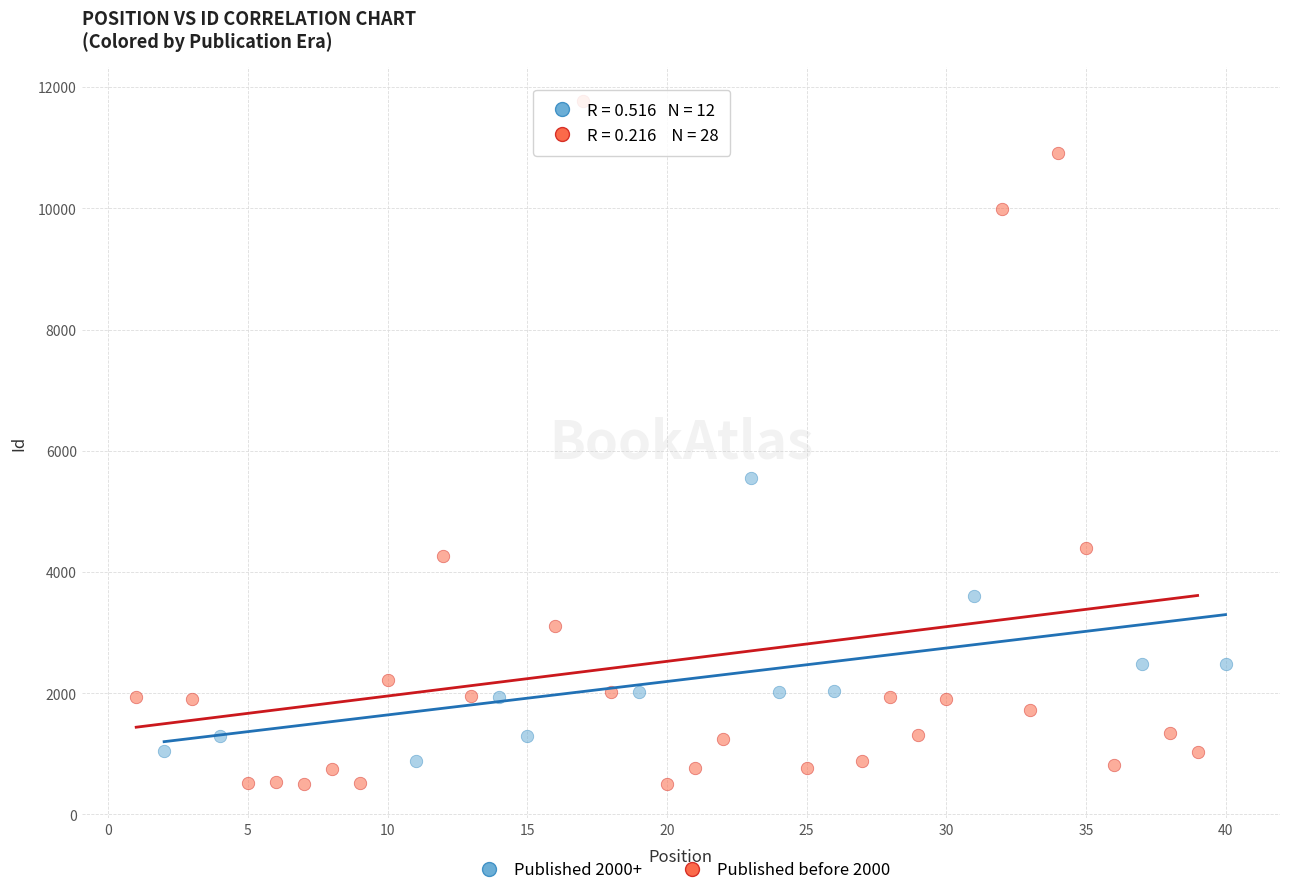

Which series reaches the maximum Y coordinate?

Published before 2000